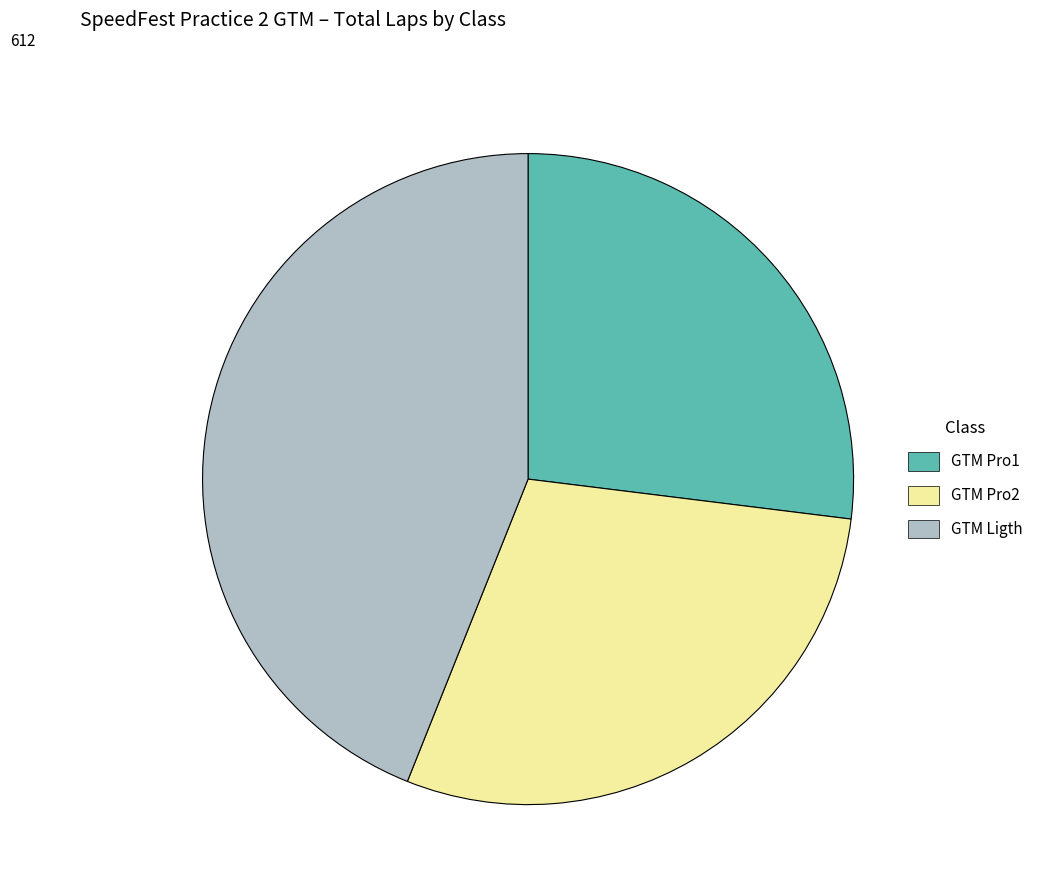

Which slice is the smallest?

GTM Pro1